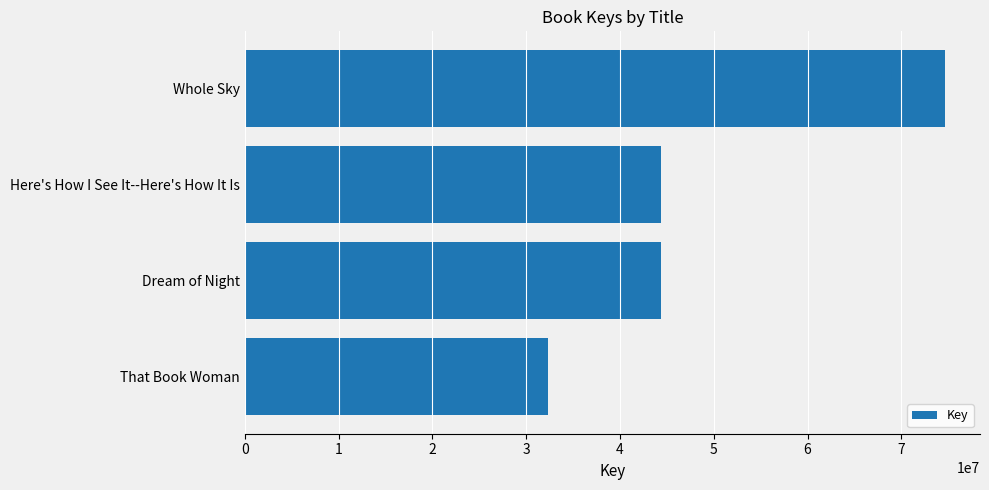

Are the bars grouped side by side (vs. stacked)?

No